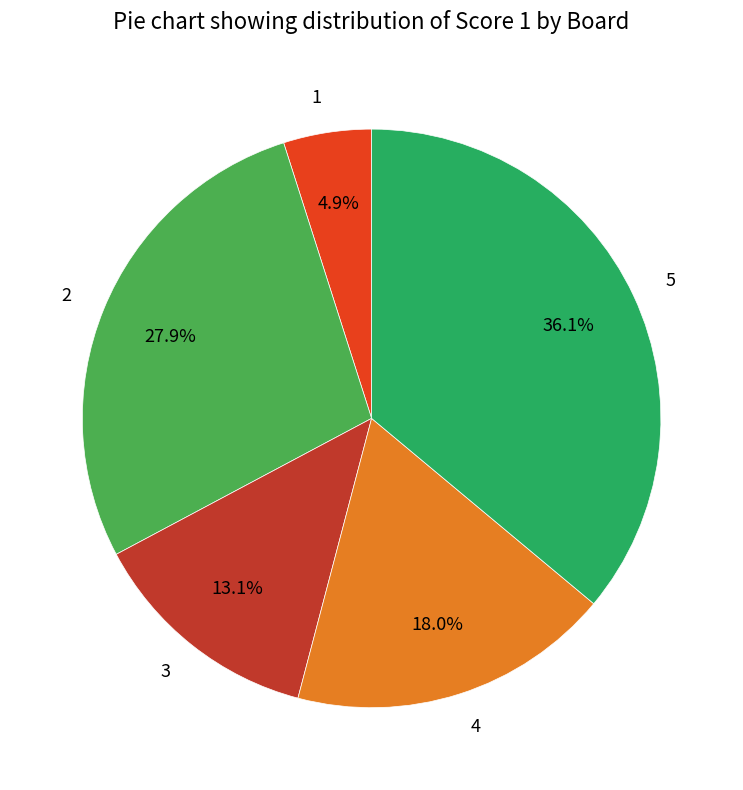

Rank the categories by value from lowest to highest.

1, 3, 4, 2, 5